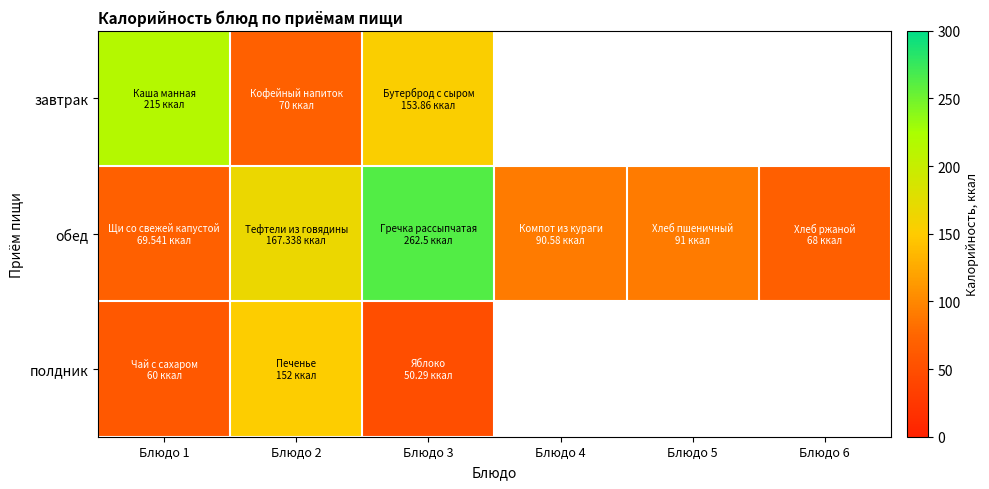

Which category has the lowest value in the завтрак series?

Блюдо 2